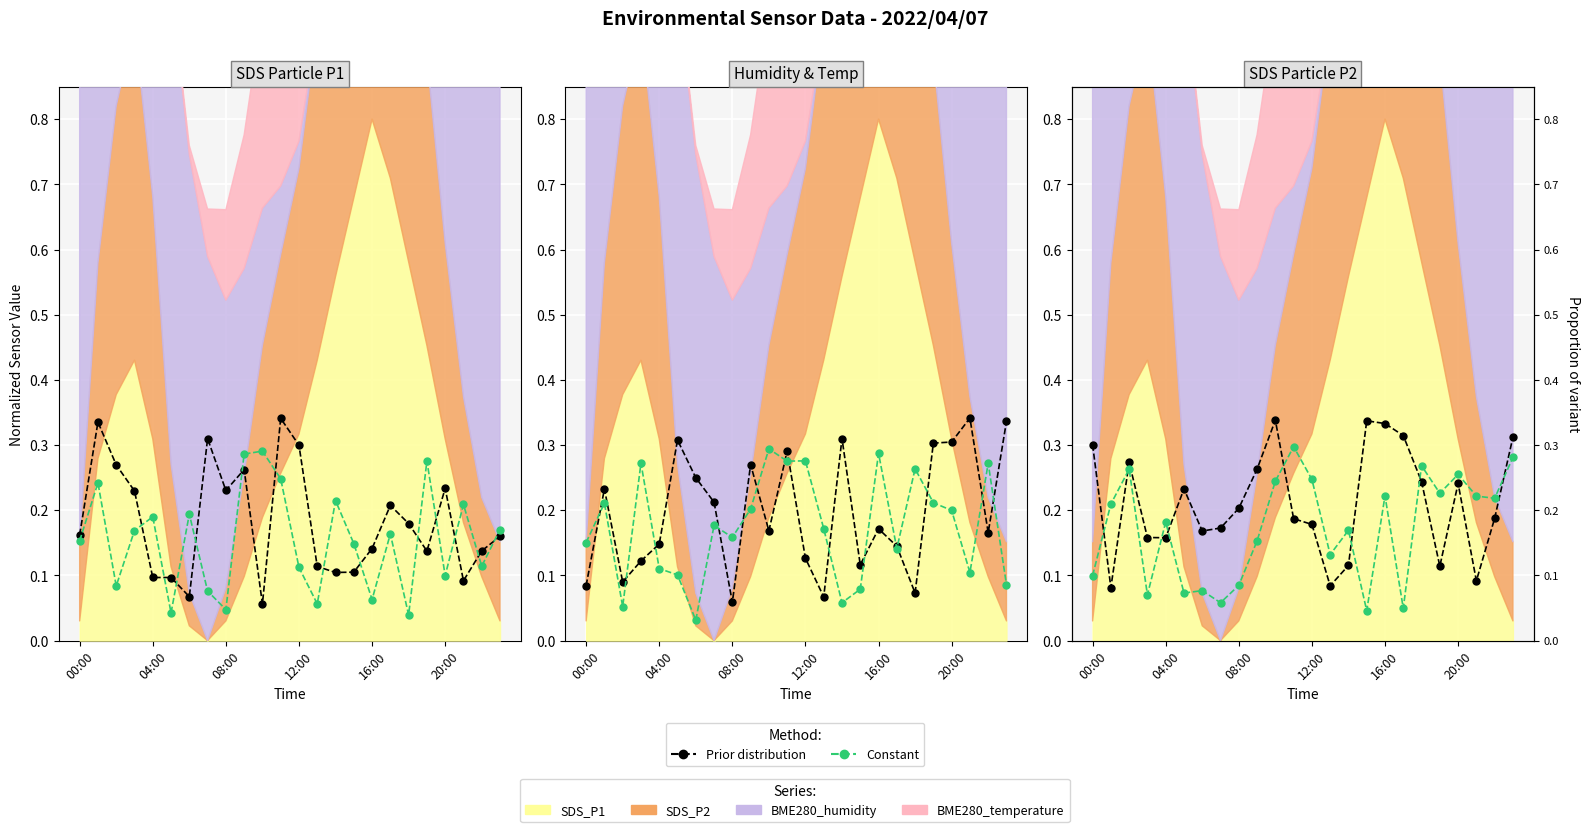

At which category is the sum across all series the highest?

23